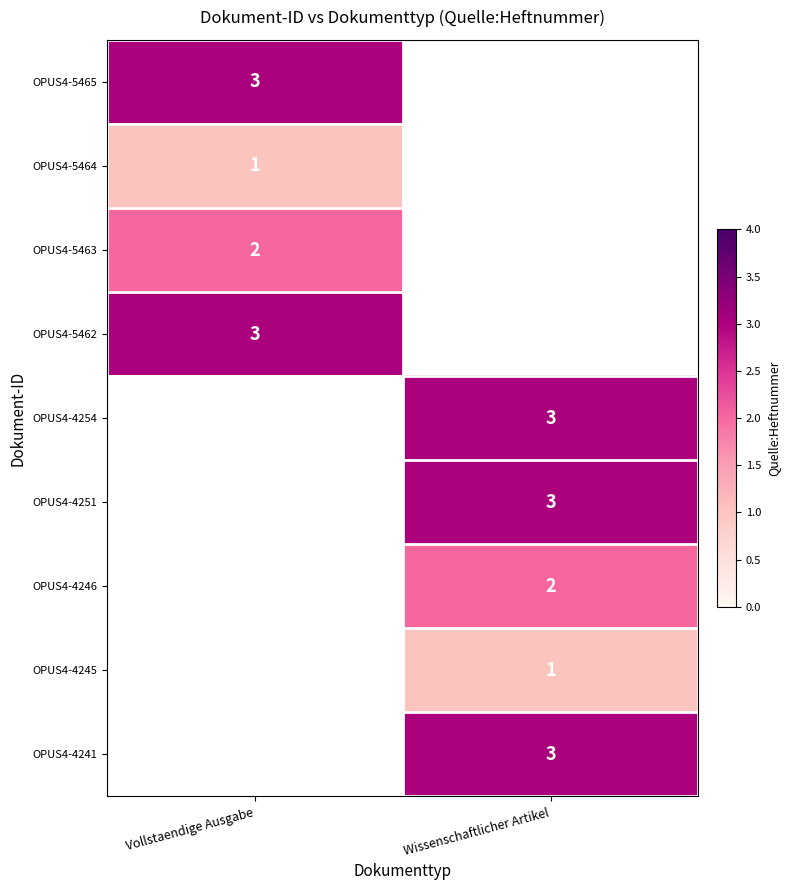

The value of OPUS4-4241 at Wissenschaftlicher Artikel is 3. True or false?

True